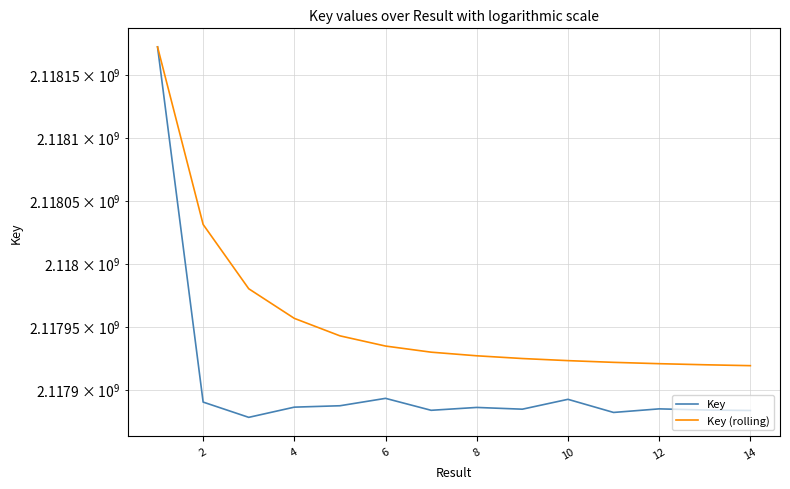

What is the spread (max minus min) of values at 12?

46133